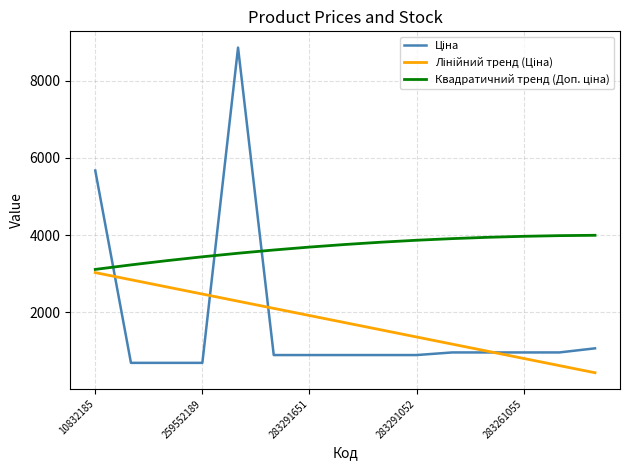

What is the minimum value shown in the chart?

437.8